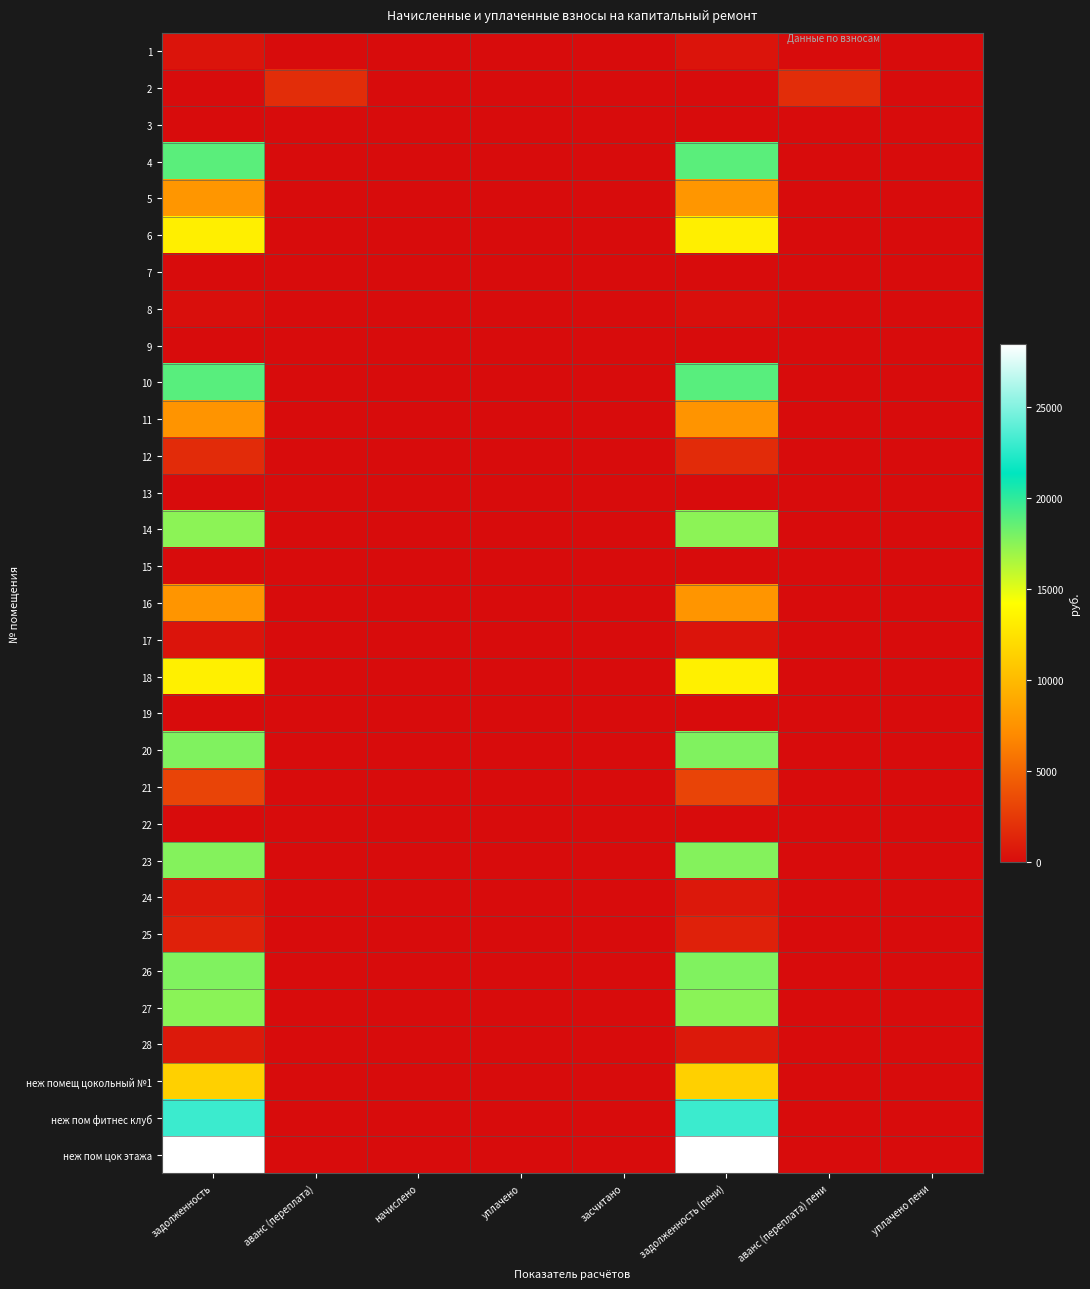

At how many categories does at least one series exceed 16654?

2